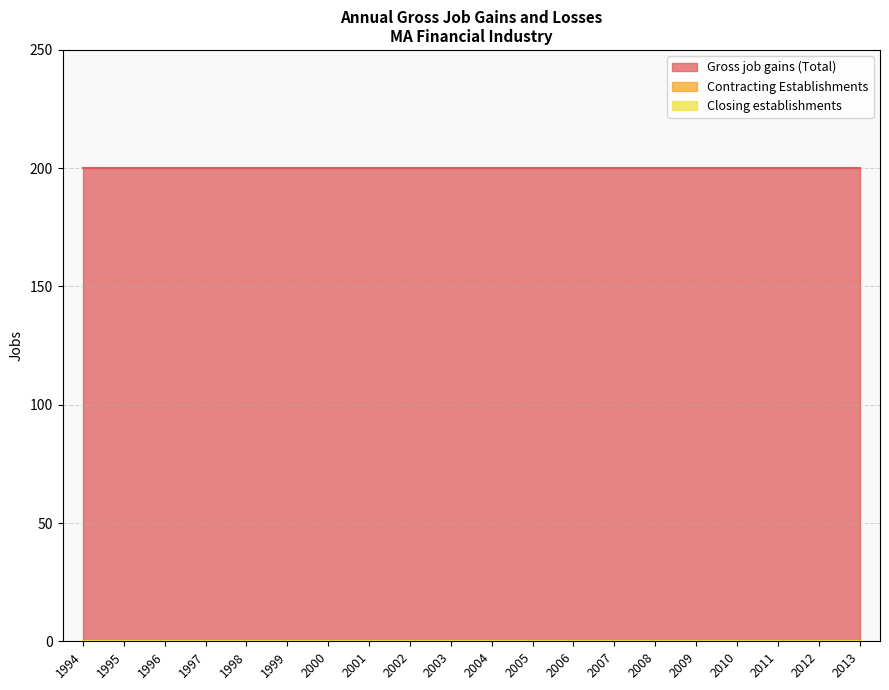

Does the chart have visible grid lines?

Yes